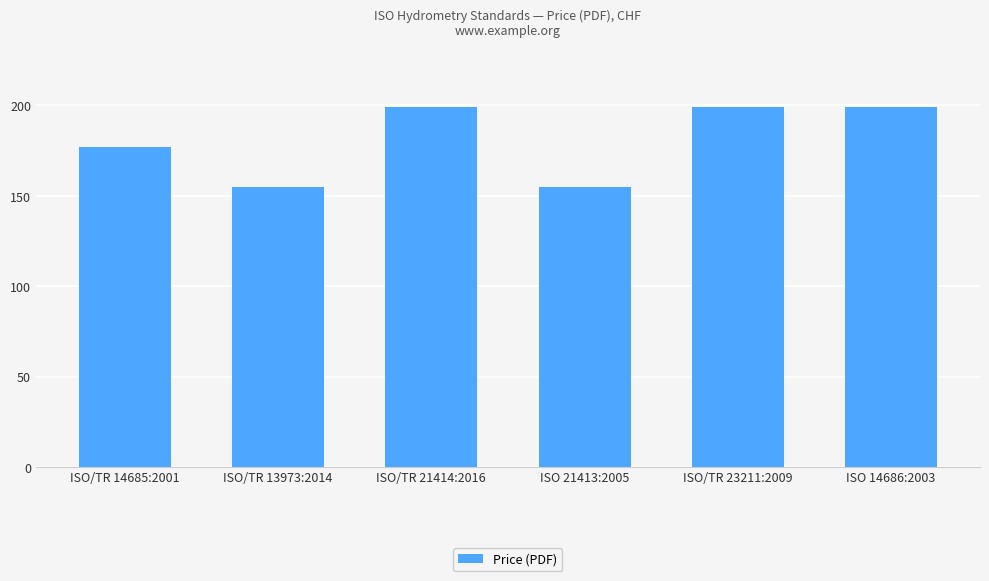

What is the average value?

181